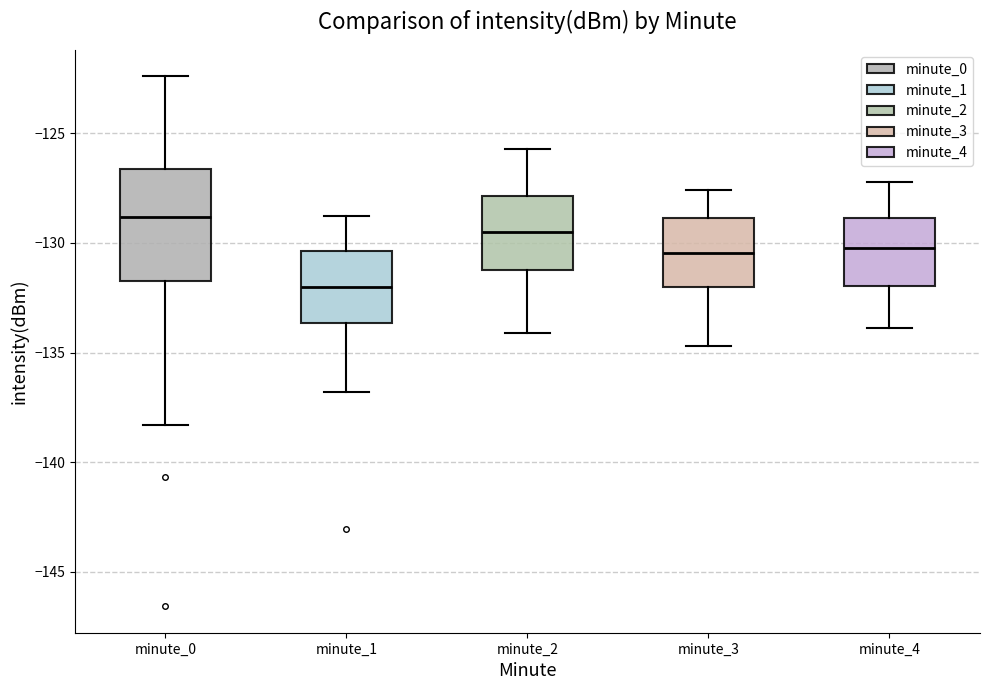

Reading left to right, transcribe this box plot: for each box, give where its median line is, the range the box spans, and where its two whiskers end, as read against the y-axis. The values are not printed on the chart, so give them approximately, as read against the axis.

minute_0: median -129.0, box -131.5 to -126.5, whiskers -138.5 to -122.5
minute_1: median -132.0, box -133.5 to -130.5, whiskers -137.0 to -128.5
minute_2: median -129.5, box -131.0 to -128.0, whiskers -134.0 to -125.5
minute_3: median -130.5, box -132.0 to -129.0, whiskers -134.5 to -127.5
minute_4: median -130.0, box -132.0 to -129.0, whiskers -134.0 to -127.0